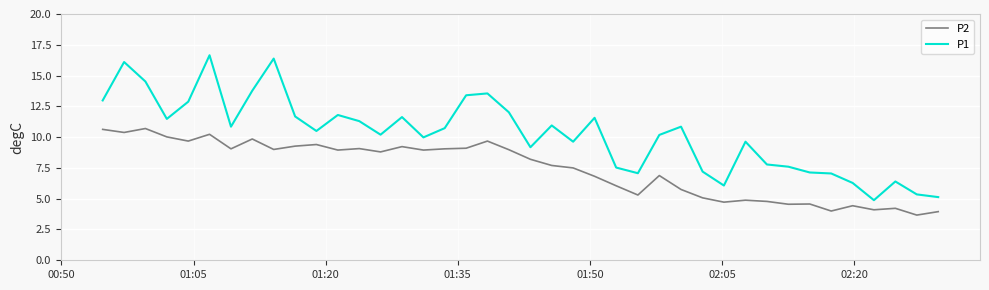

List the series in order of their peak value, highest first.

P1, P2